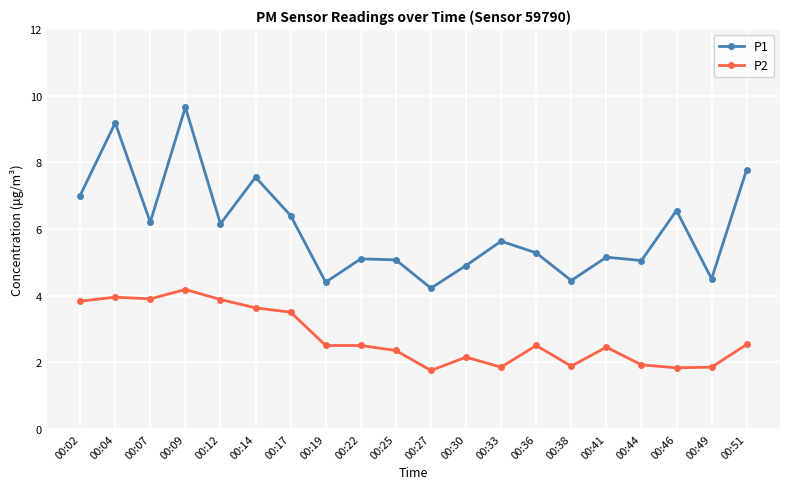

At how many categories does at least one series exceed 9?

2